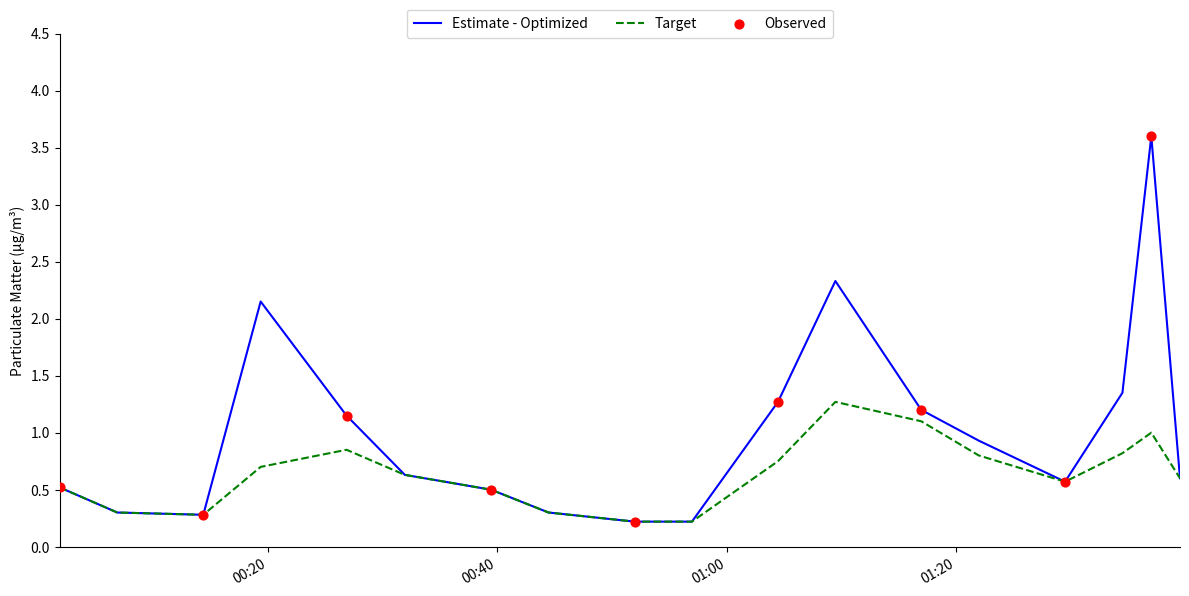

Which series has the widest spread of values?

Estimate - Optimized